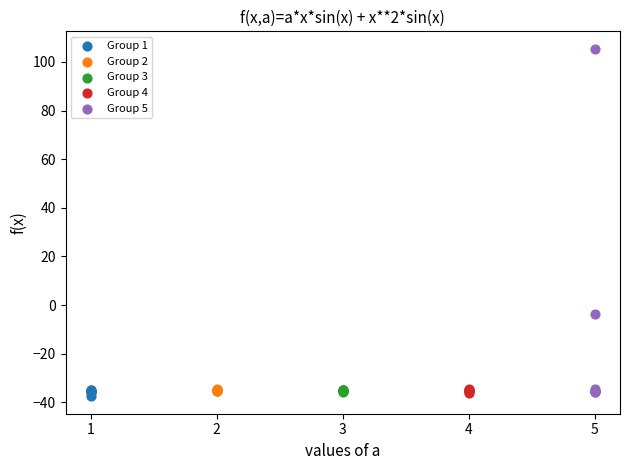

Which series has the largest Y range (max minus min)?

Group 5